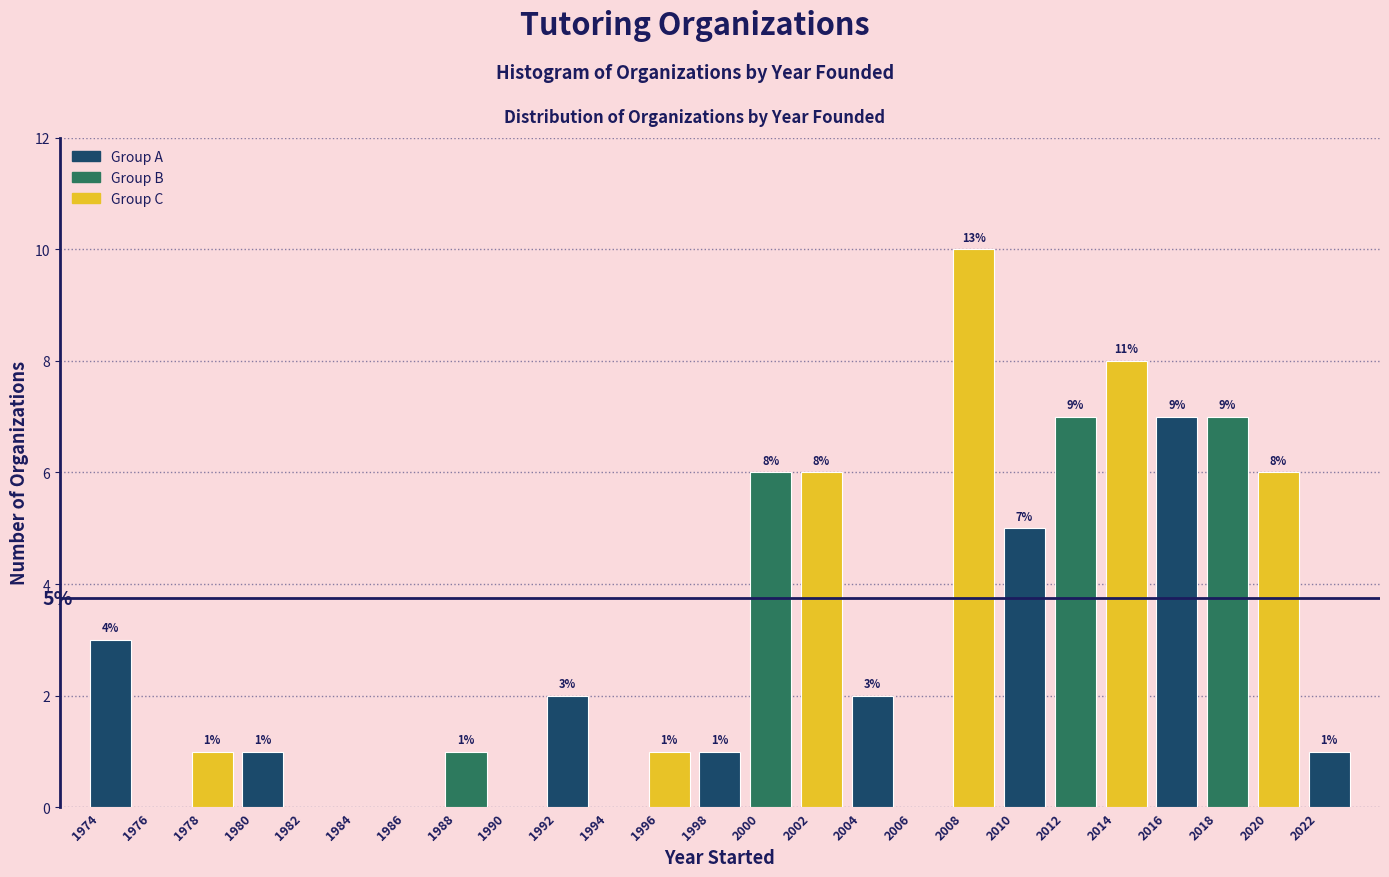

Over which range of the x-axis is the bar tallest?

2008 to 2010